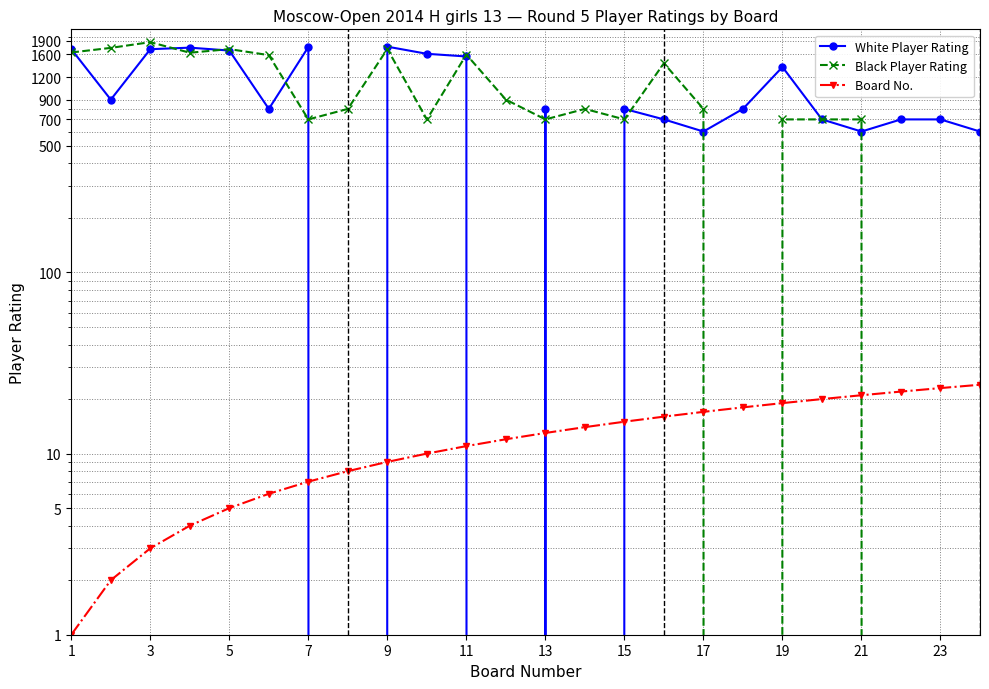

What is the difference between the highest and lowest values at 1?

1709